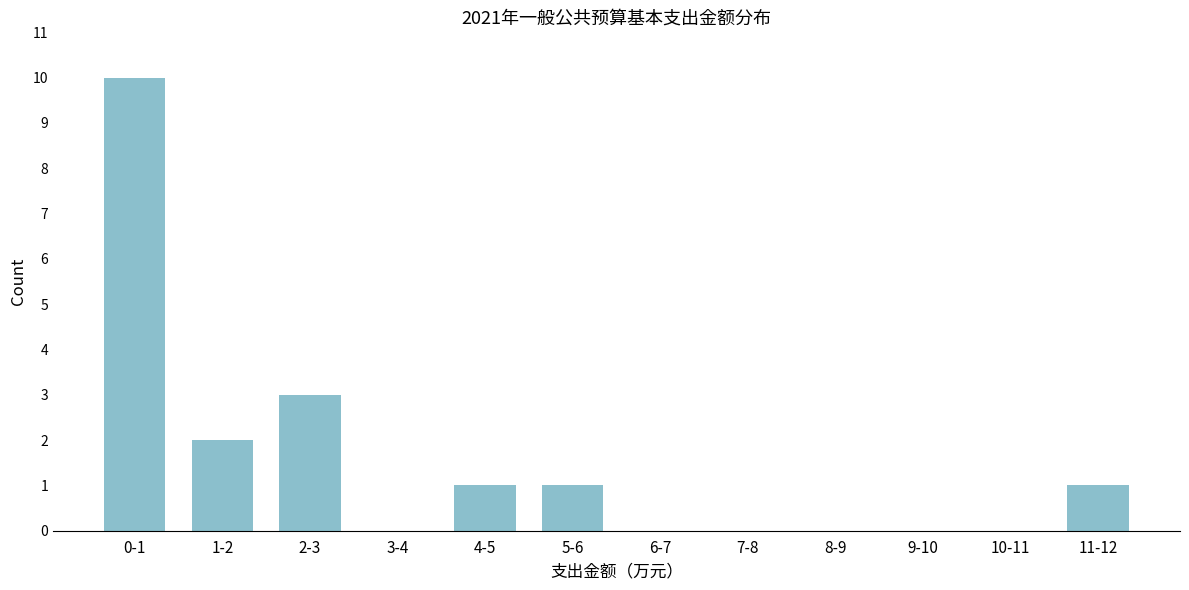

Reading left to right, extract all data points from this chart.

0-1=10	1-2=2	2-3=3	3-4=0	4-5=1	5-6=1	6-7=0	7-8=0	8-9=0	9-10=0	10-11=0	11-12=1